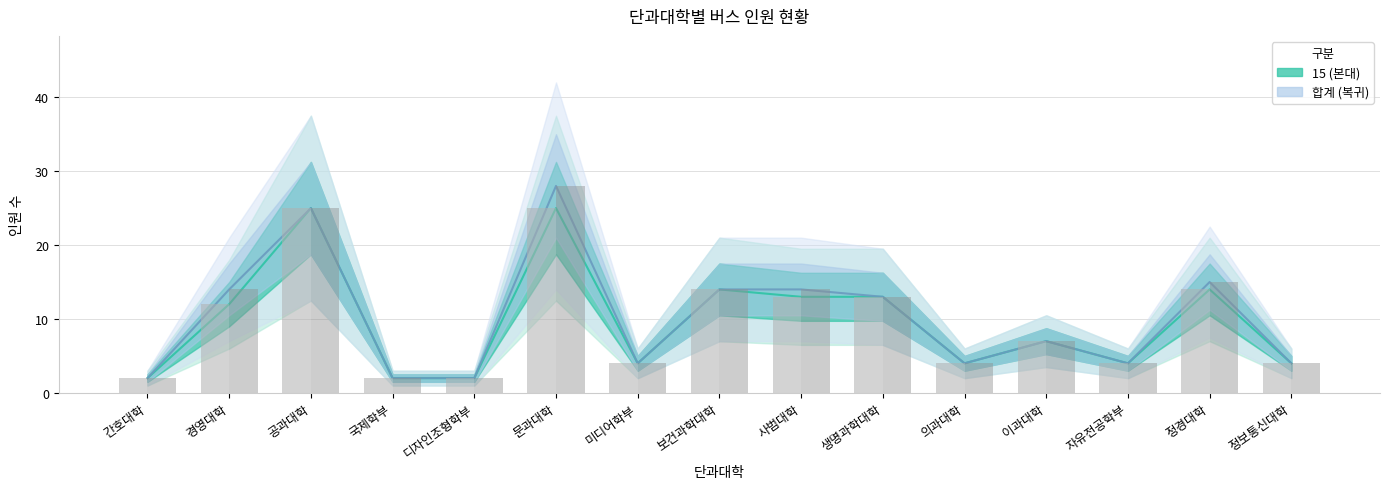

Reading left to right, transcribe all the data shown in this chart.

15 (본대): 2	12	25	2	2	25	4	14	13	13	4	7	4	14	4
합계 (복귀): 2	14	25	2	2	28	4	14	14	13	4	7	4	15	4